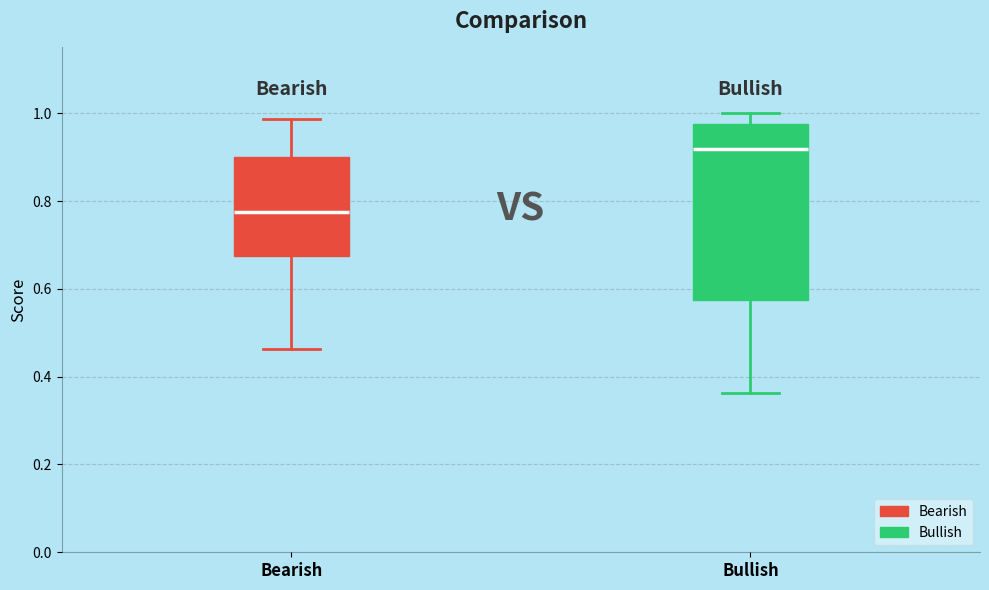

Which box is the tallest, from its lower edge to its upper edge?

Bullish